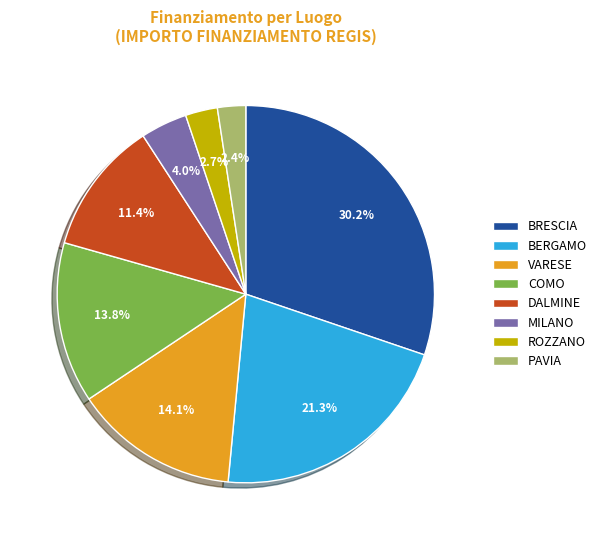

To the nearest percent, what portion does BRESCIA represent?

30%